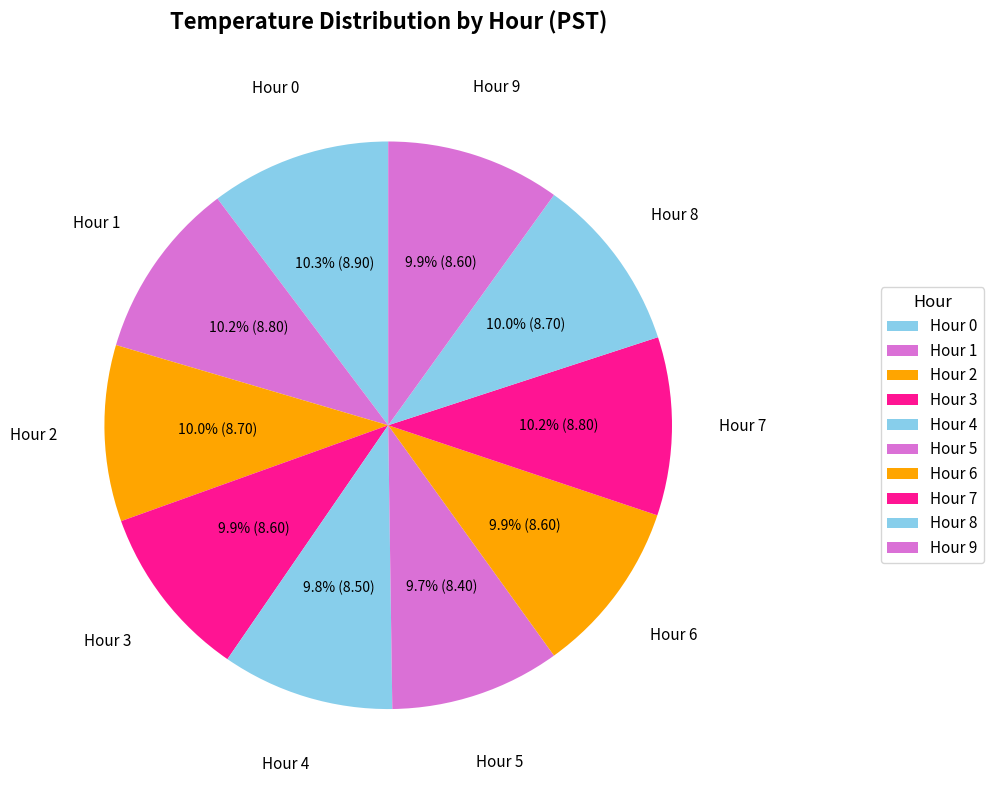

How many slices are in this pie chart?

10